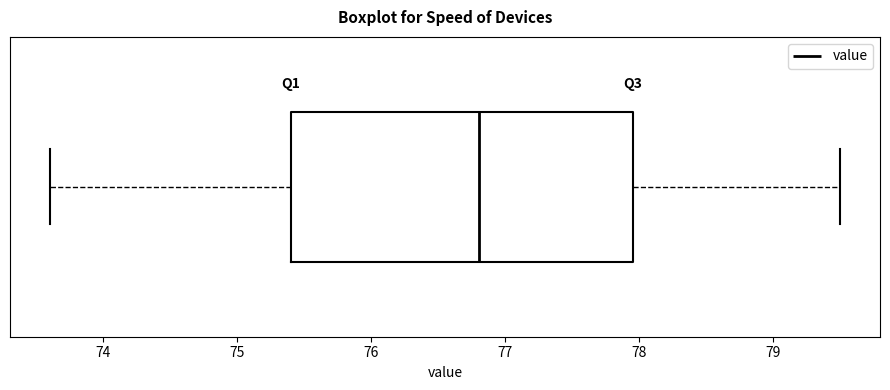

Transcribe this box plot: give where the median line is, the range the box spans, and where the two whiskers end, as read against the x-axis. The values are not printed on the chart, so give them approximately, as read against the axis.

median 76.8, box 75.4 to 78.0, whiskers 73.6 to 79.5